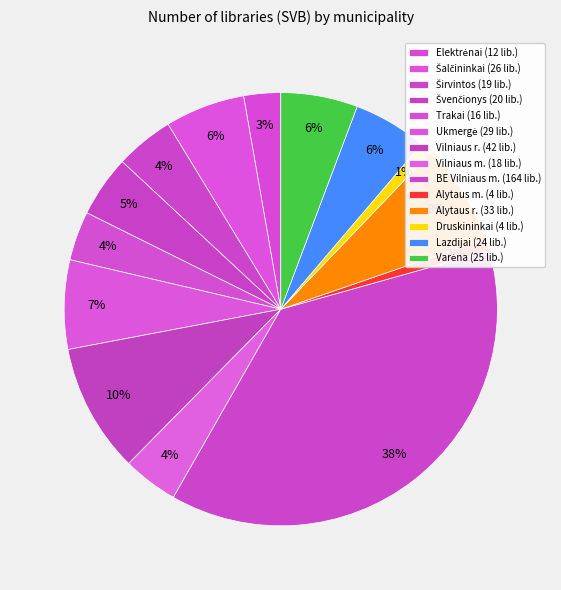

To the nearest percent, what portion does Trakai represent?

4%